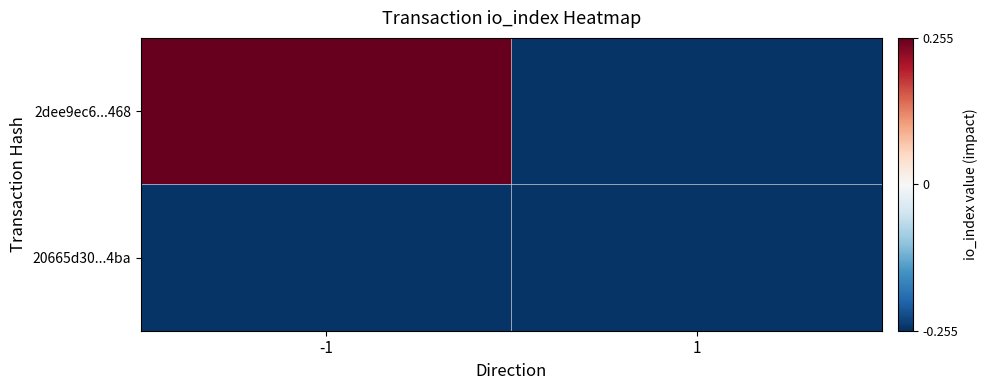

Reading left to right, extract all data points from this chart.

2dee9ec6...468: -1=0.8	1=-0.2
20665d30...4ba: -1=-0.2	1=-0.2